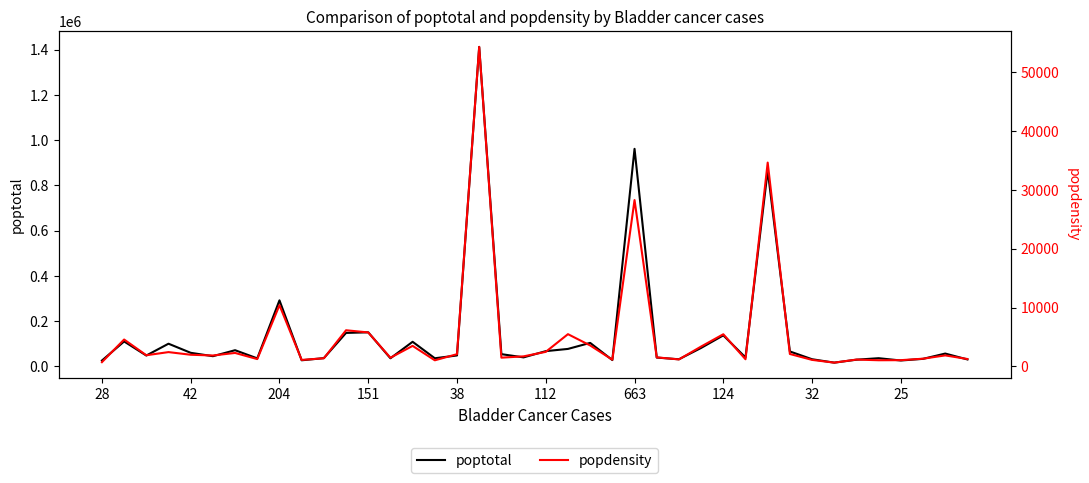

At which category is the sum across all series the highest?

17